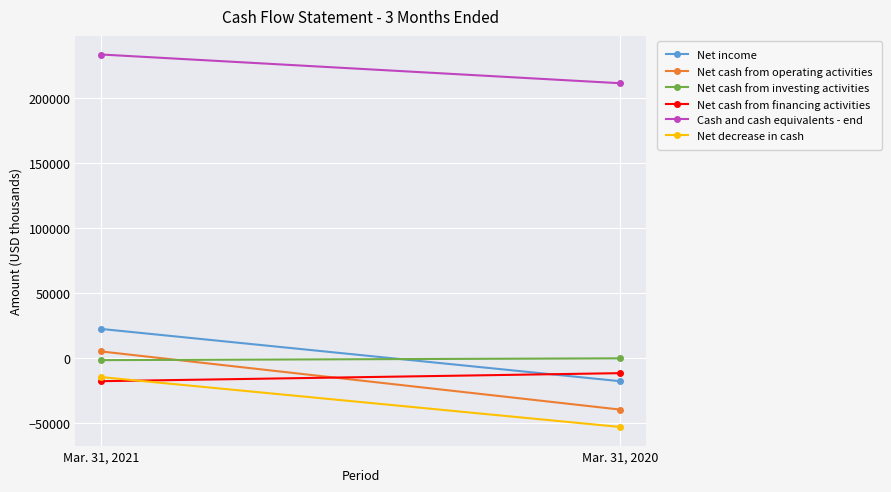

What is the average value of the Net cash from operating activities series?

-17284